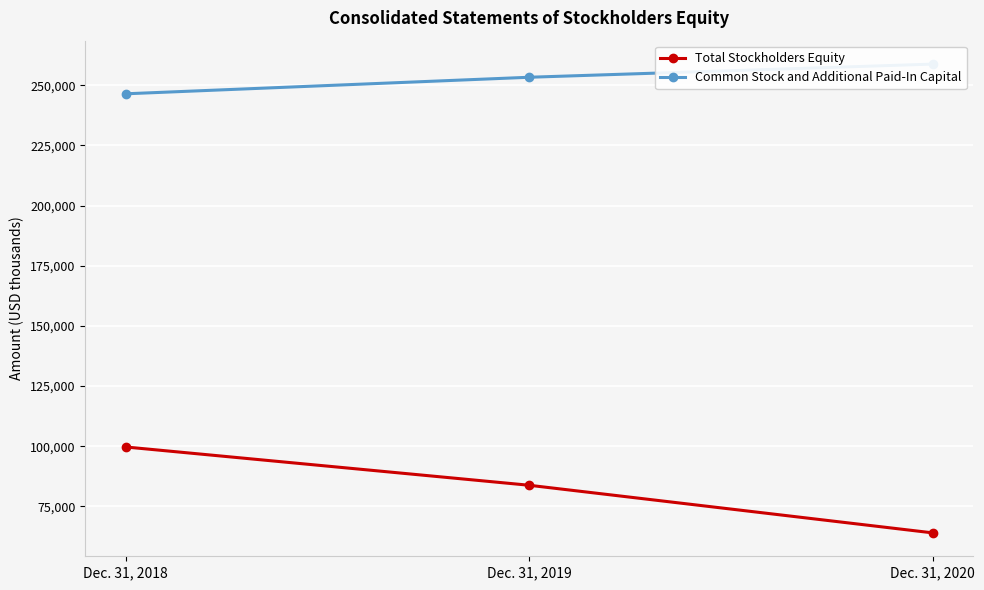

What is the sum of all Total Stockholders Equity values?

247398